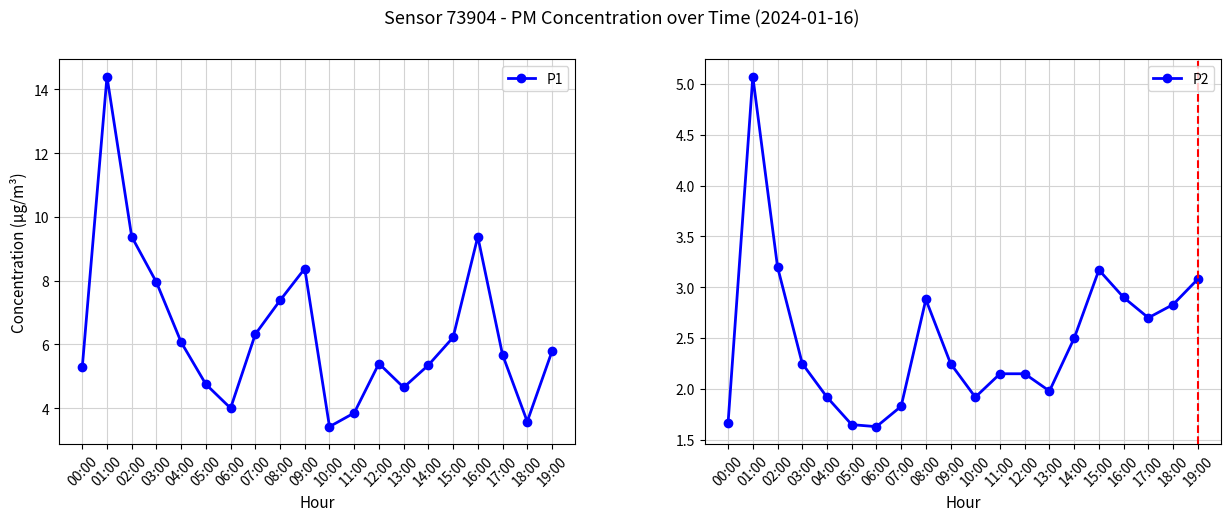

What is the value of the P2 point at the 10th from the left?

2.2